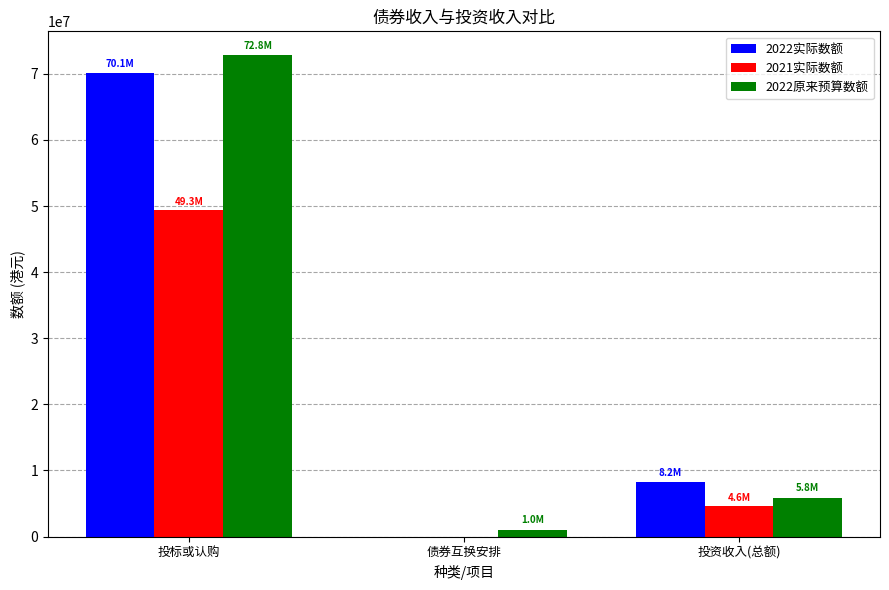

Is the value of 2022原来预算数额 at 投资收入(总额) greater than the value of 2022实际数额 at 投标或认购?

No